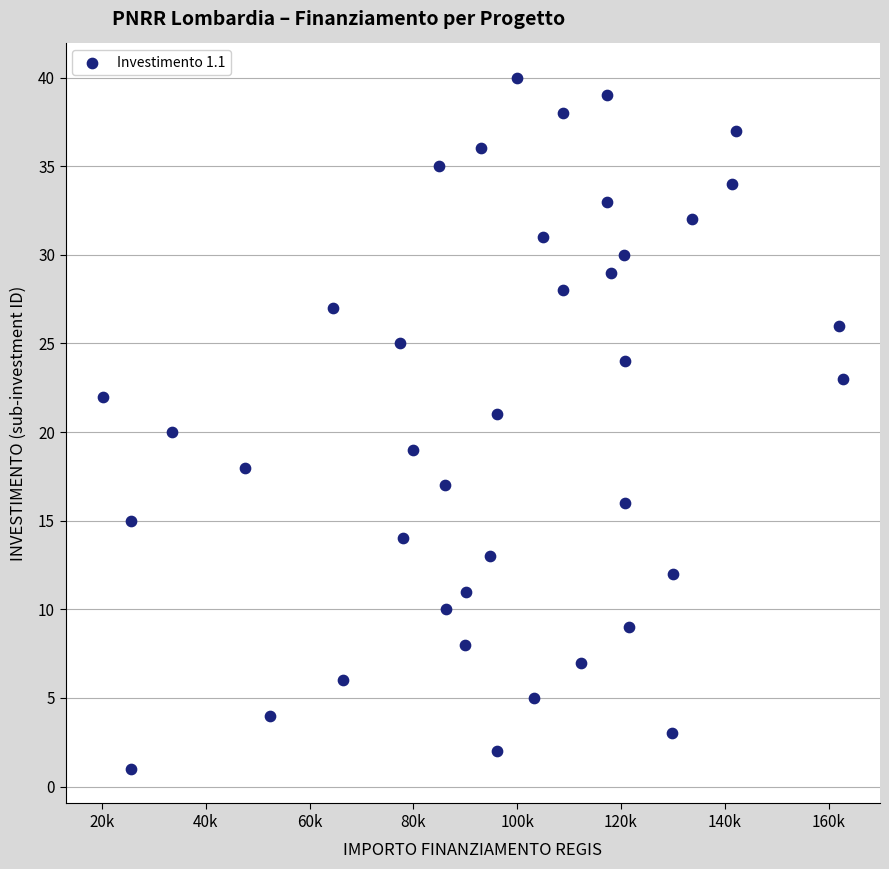

What is the range of Y values (max minus min)?

39